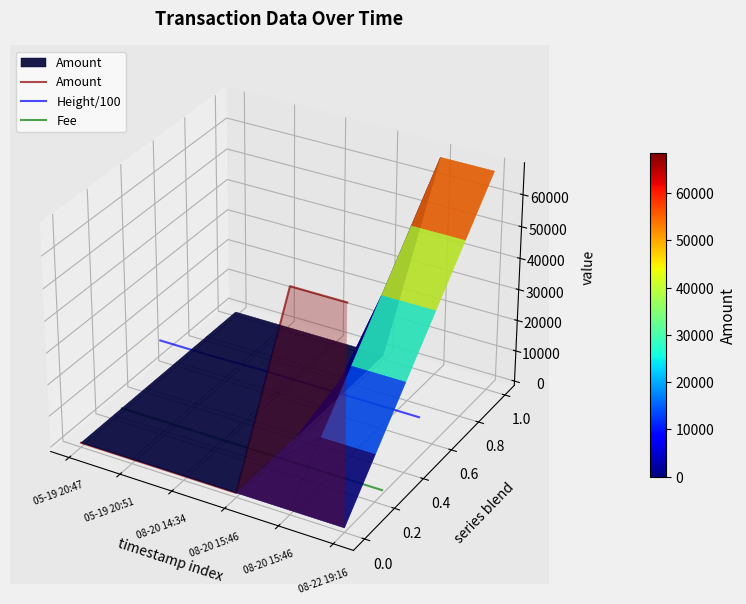

What value does the Fee series have at 08-22 19:16?

-0.1